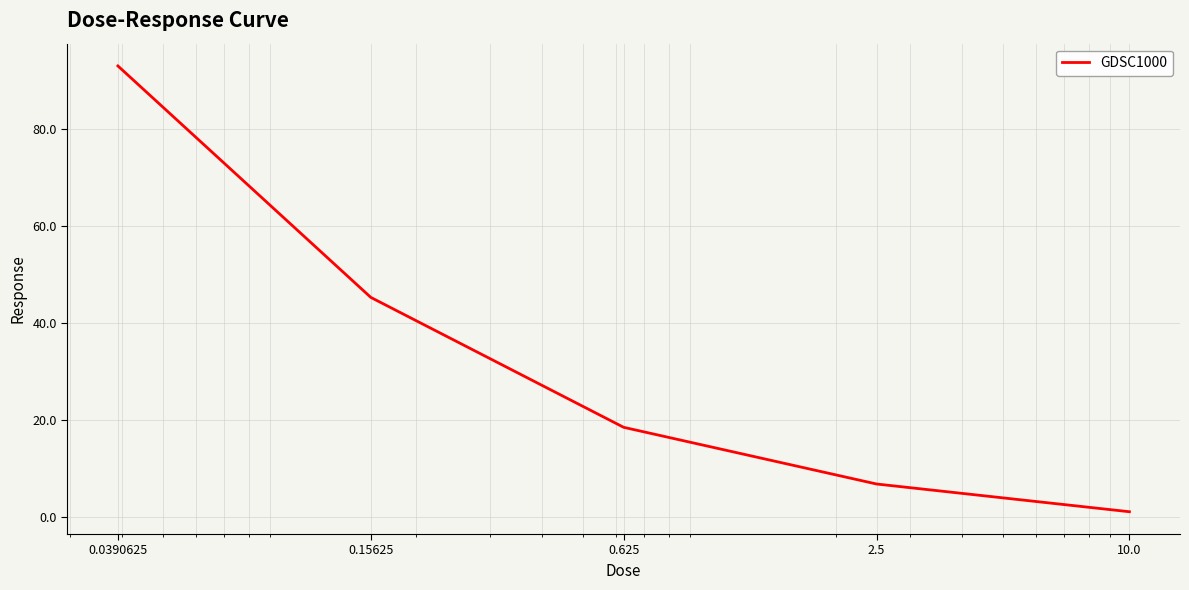

What is the greatest value displayed?

93.0